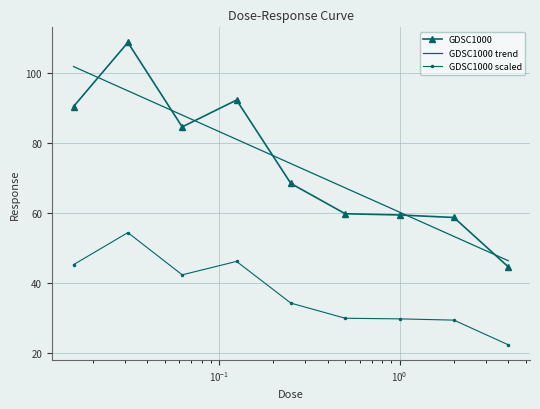

True or false: GDSC1000 scaled and GDSC1000 cross at least once.

False